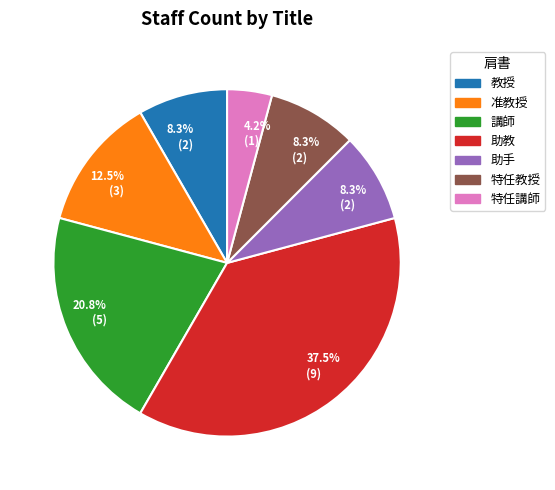

Count the number of slices in the pie.

7